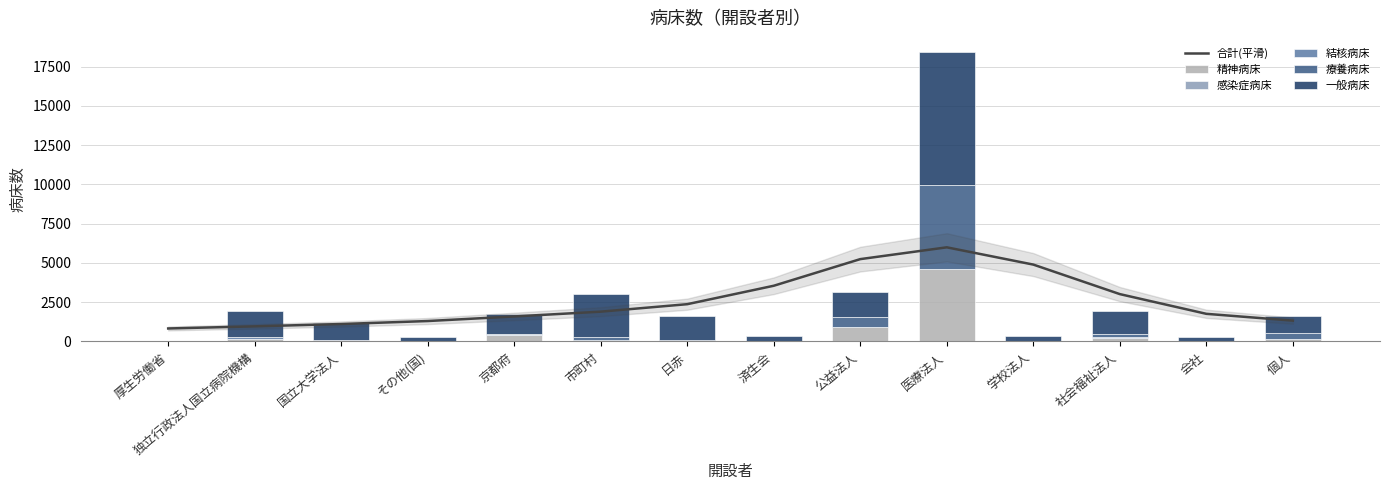

At which category is the sum across all series the highest?

医療法人